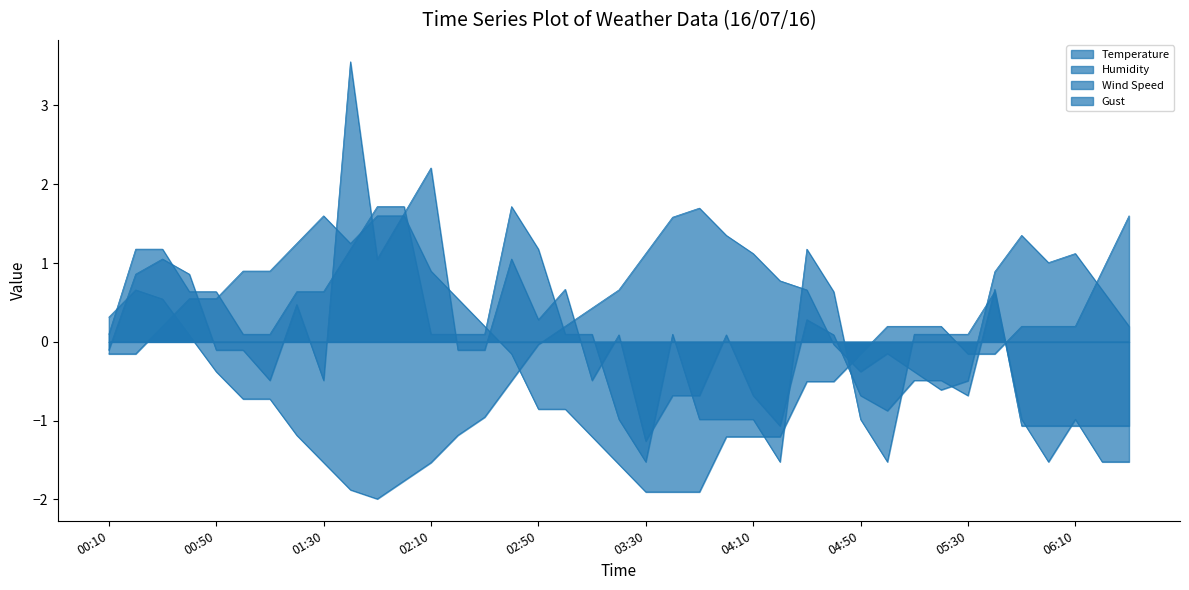

In Wind Speed, how many points are lower than both neighbors (excluding endpoints)?

4